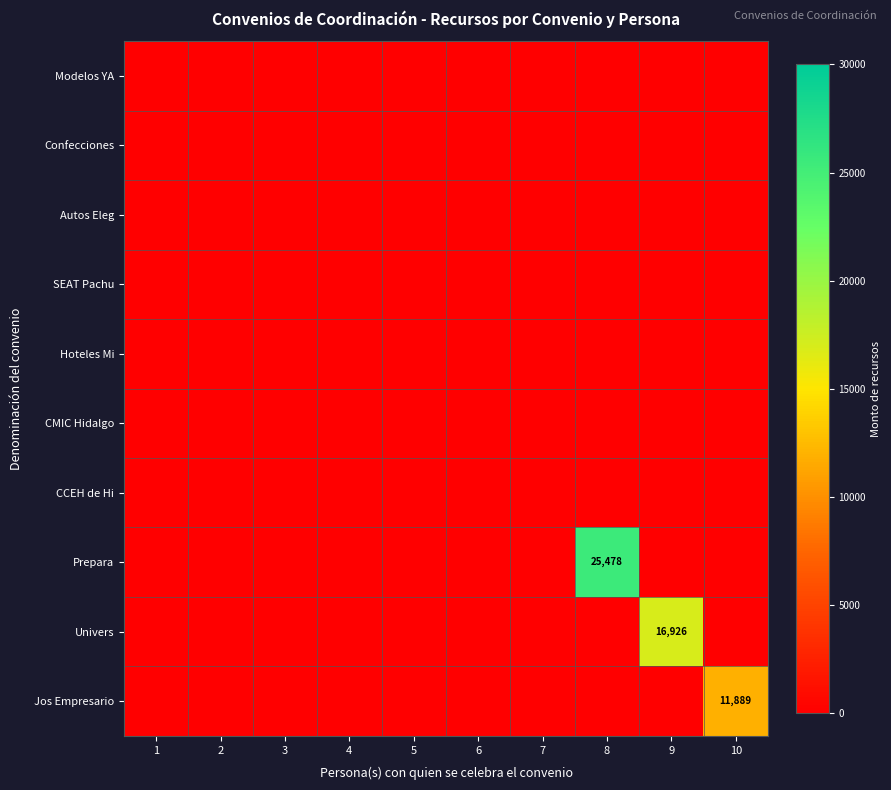

Which series has the largest total across all categories?

Prepara